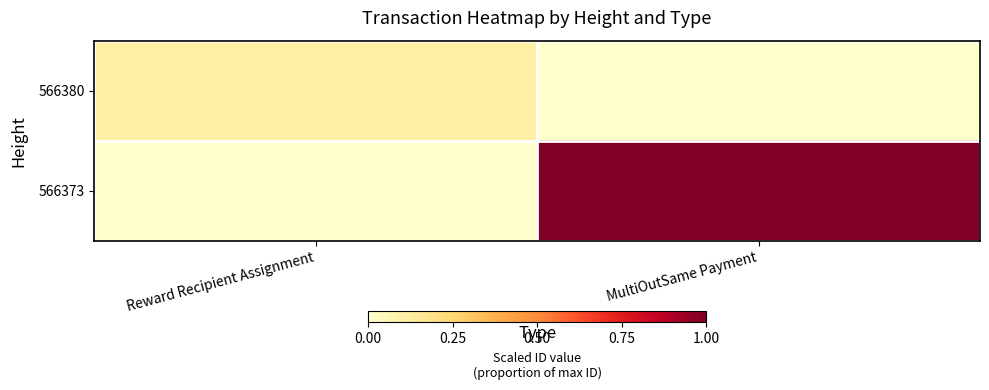

Rank the series at MultiOutSame Payment from lowest to highest value.

566380, 566373